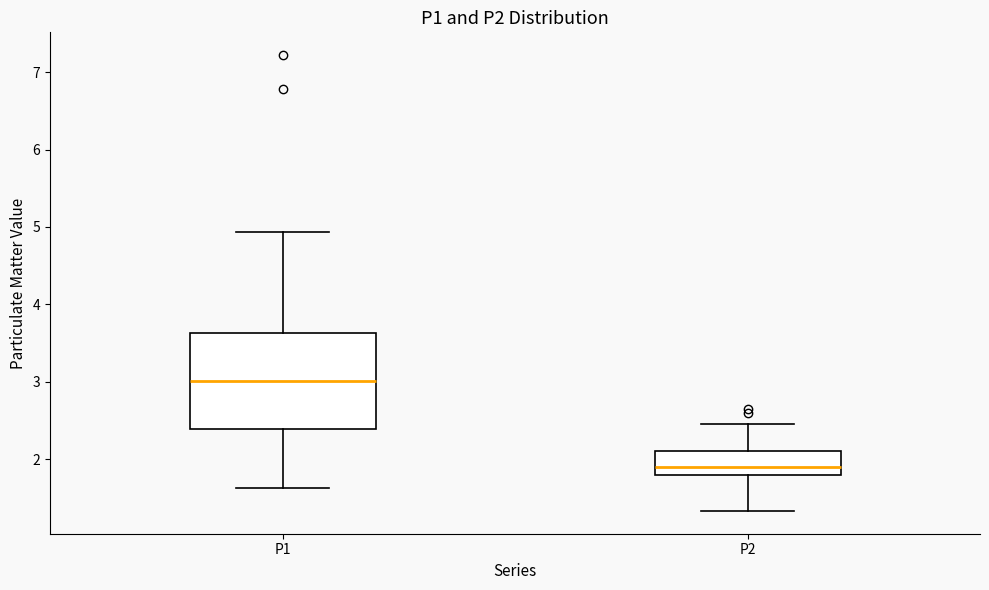

Where does the median line of the box for P2 sit on the y-axis? The values are not printed on the chart, so give them approximately, as read against the axis.

1.9